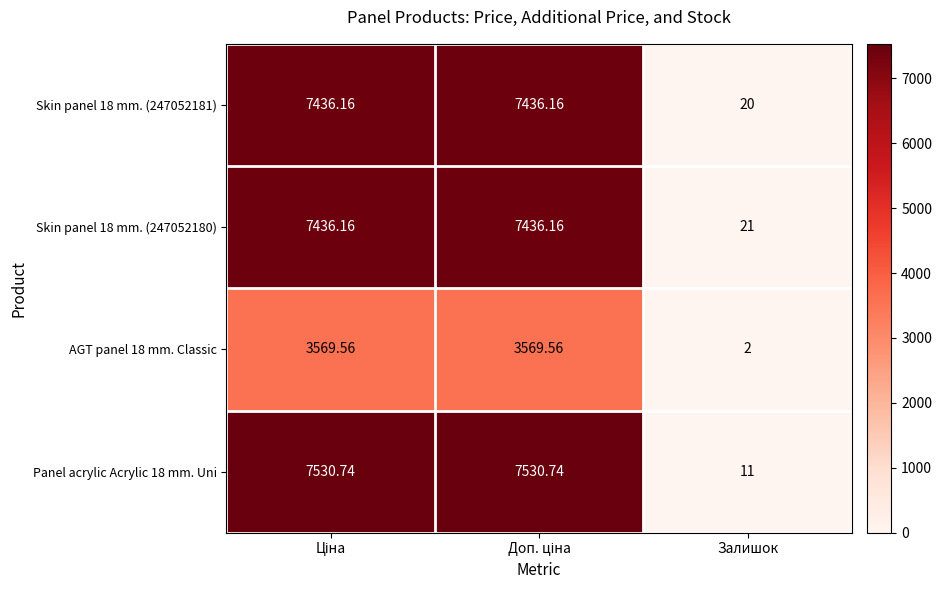

Which series has the widest spread of values?

Panel acrylic Acrylic 18 mm. Uni